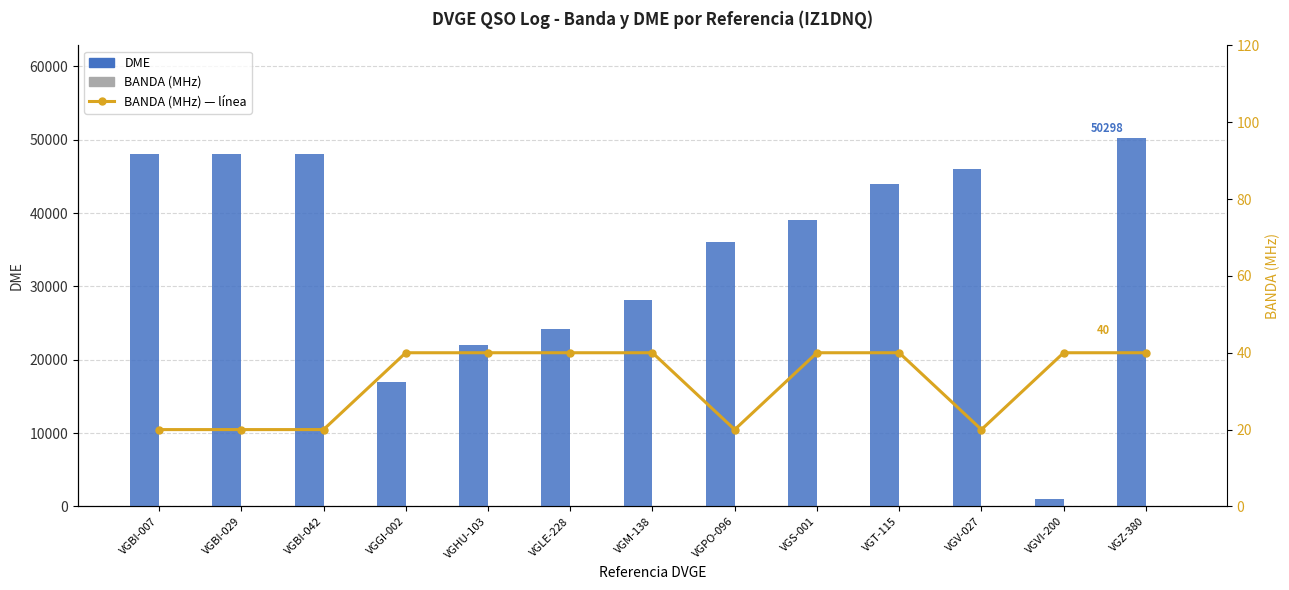

Reading right to left, what are all the values shown in this chart?

DME: VGZ-380=50298	VGVI-200=1059	VGV-027=46041	VGT-115=43903	VGS-001=39001	VGPO-096=36057	VGM-138=28089	VGLE-228=24181	VGHU-103=22076	VGGI-002=17003	VGBI-042=48055	VGBI-029=48036	VGBI-007=48015
BANDA (MHz): VGZ-380=40	VGVI-200=40	VGV-027=20	VGT-115=40	VGS-001=40	VGPO-096=20	VGM-138=40	VGLE-228=40	VGHU-103=40	VGGI-002=40	VGBI-042=20	VGBI-029=20	VGBI-007=20
BANDA (MHz) — línea: VGZ-380=40	VGVI-200=40	VGV-027=20	VGT-115=40	VGS-001=40	VGPO-096=20	VGM-138=40	VGLE-228=40	VGHU-103=40	VGGI-002=40	VGBI-042=20	VGBI-029=20	VGBI-007=20